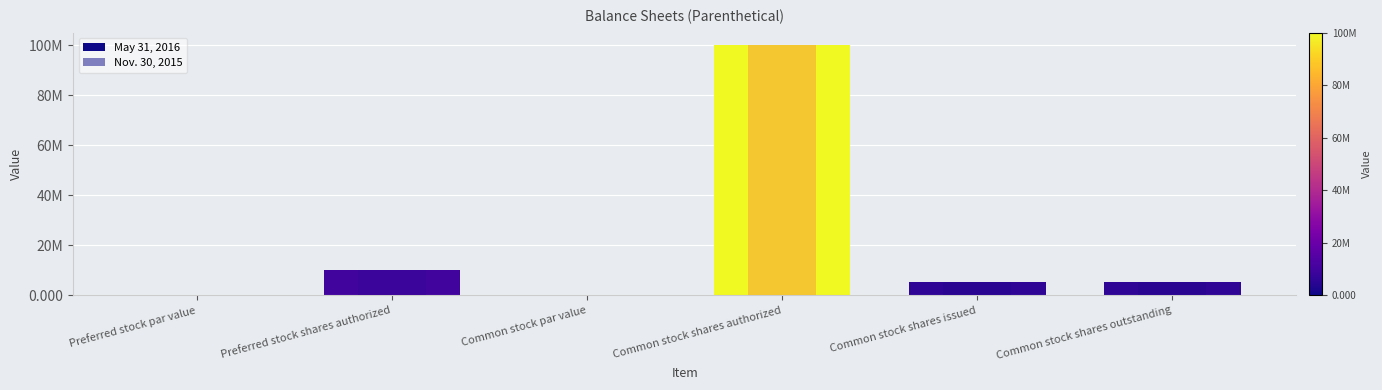

At how many categories does at least one series exceed 62553989?

1